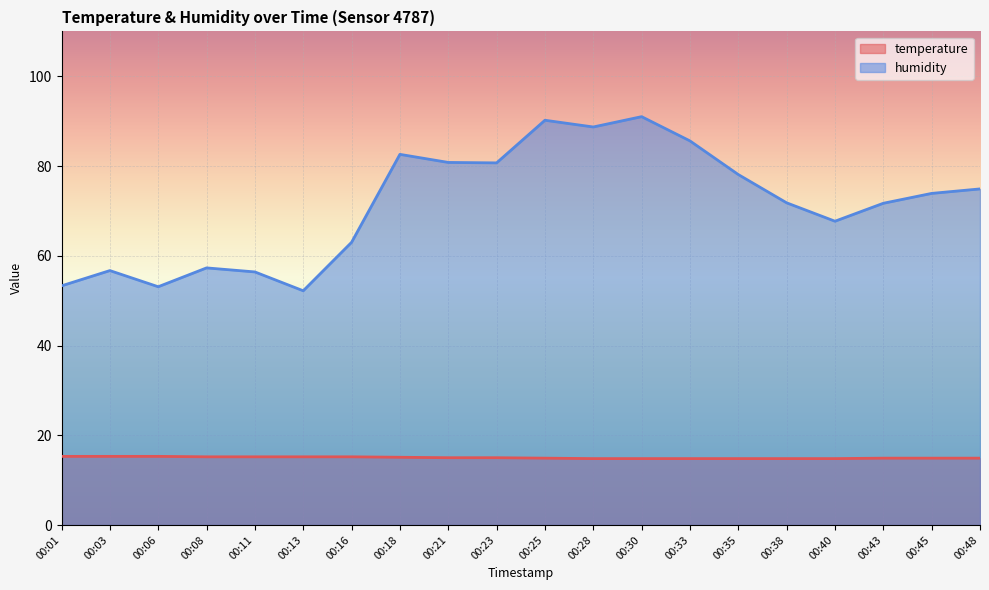

Does the chart display data point markers on the line(s)?

No